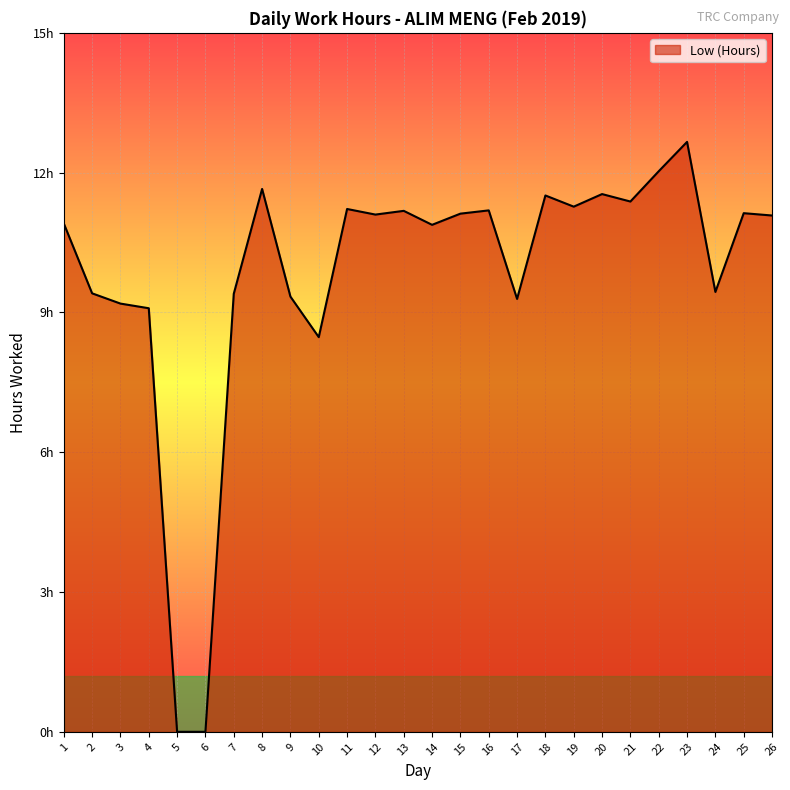

List the labels in order of value, largest first.

23, 22, 8, 20, 18, 21, 19, 11, 16, 13, 25, 15, 12, 26, 1, 14, 24, 2, 7, 9, 17, 3, 4, 10, 5, 6